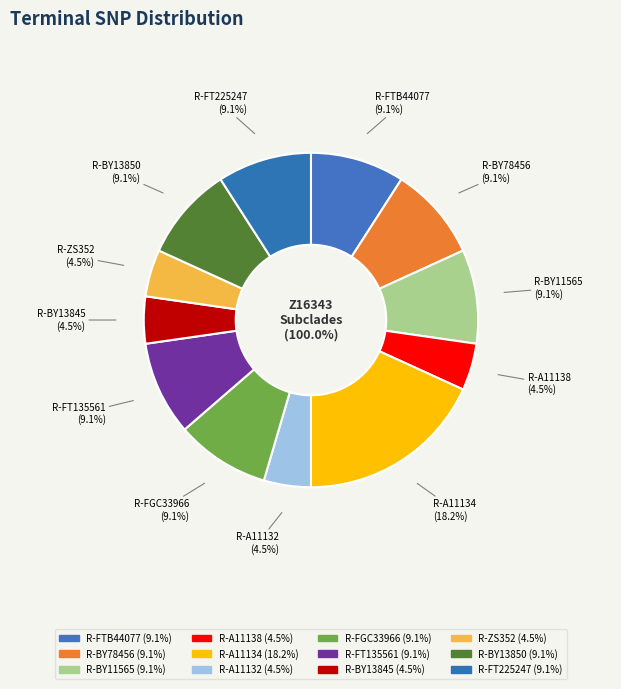

Which has a higher value, R-A11134 or R-BY13850?

R-A11134